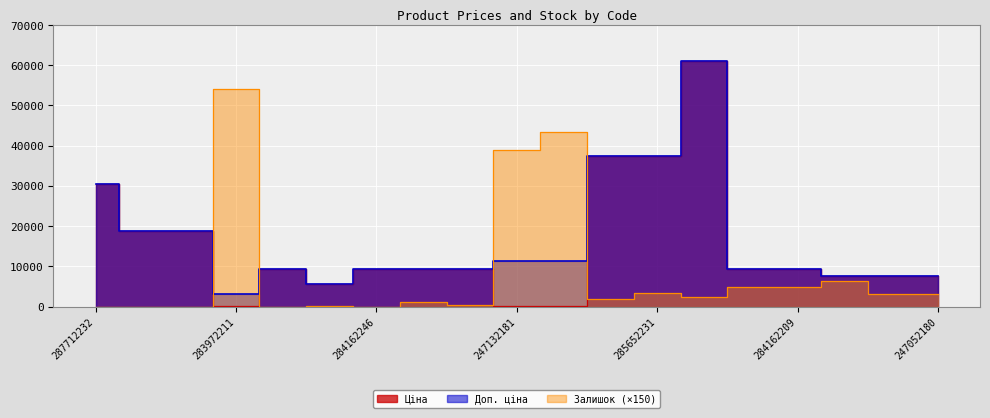

What is the value of the Доп. ціна point at the 15th from the left?

9416.9